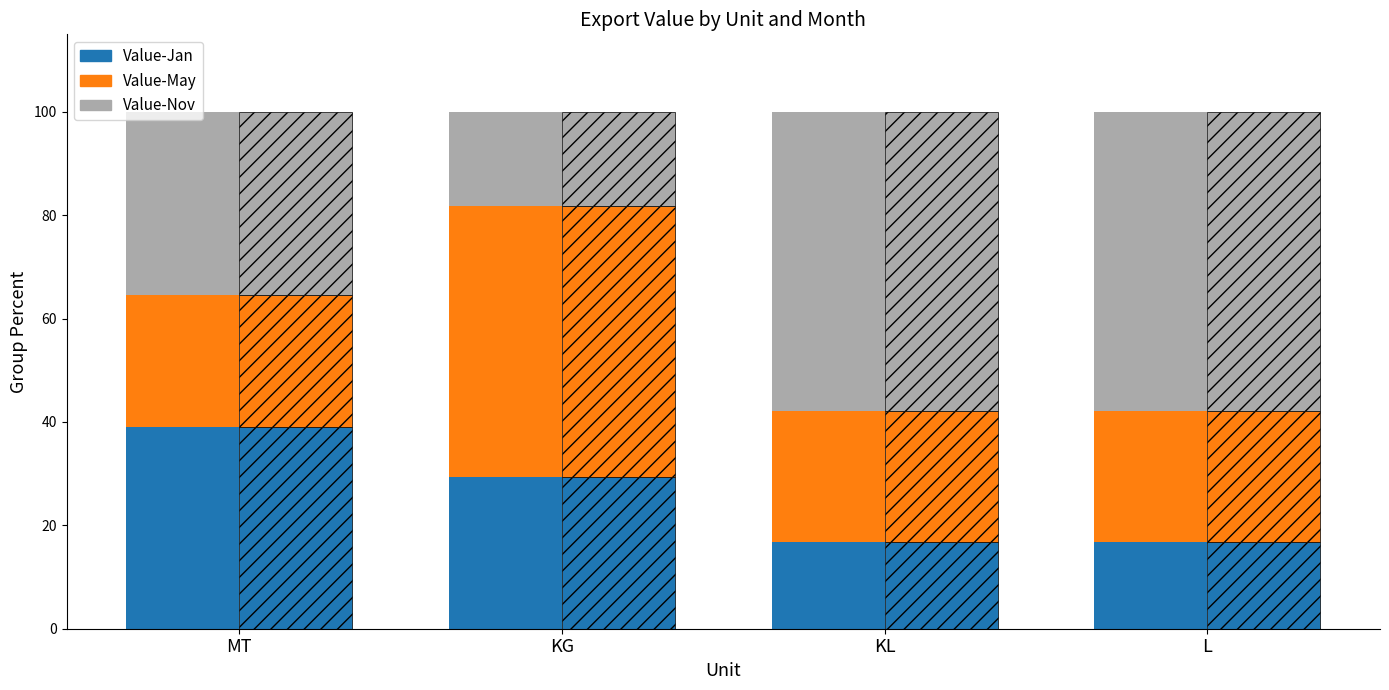

What is the lowest value of the Value-Nov series?

18.2